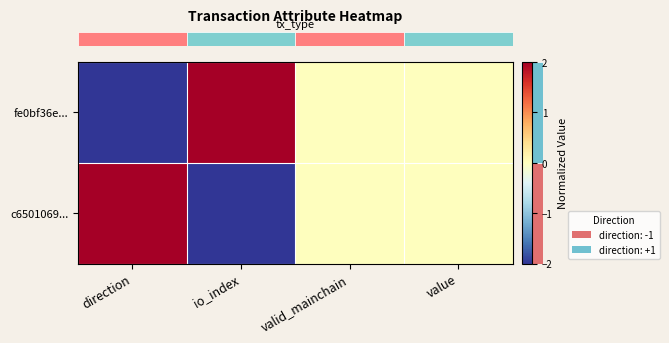

What is the minimum value shown in the chart?

-2